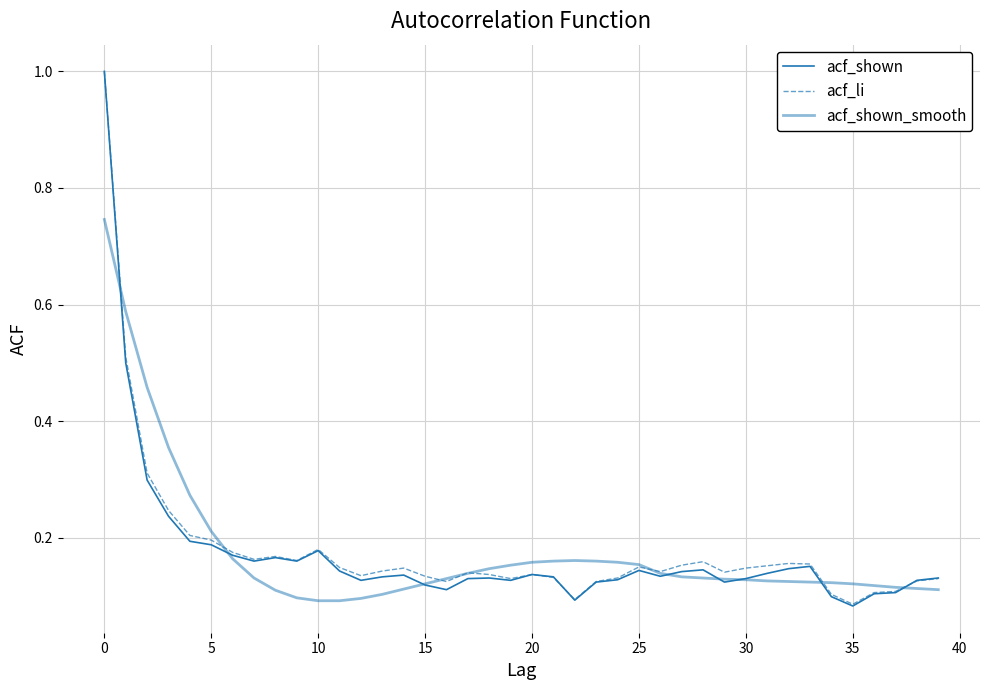

Does the chart display data point markers on the line(s)?

No